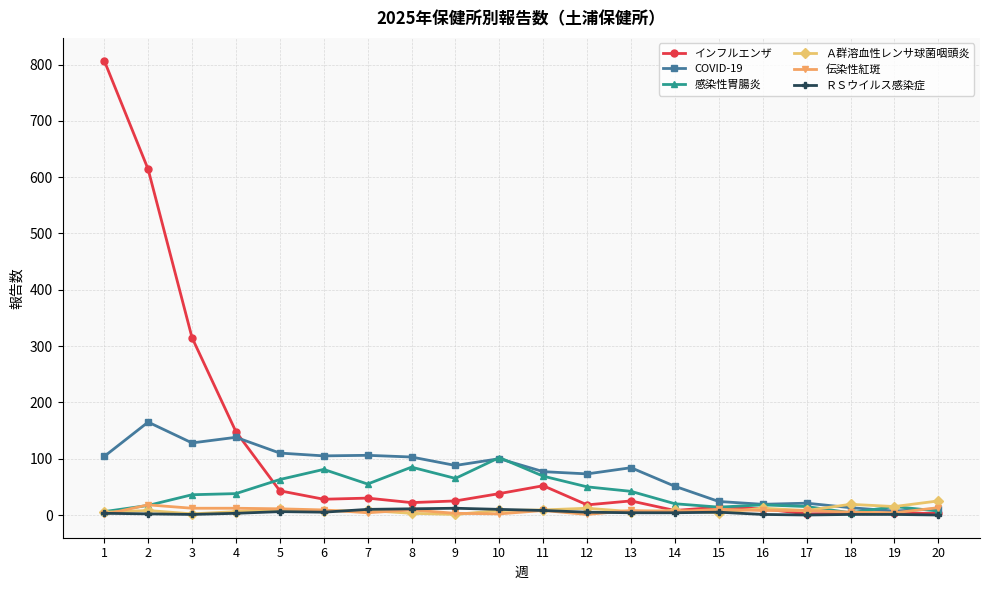

Is the value of Ａ群溶血性レンサ球菌咽頭炎 at 10 greater than the value of 感染性胃腸炎 at 3?

No